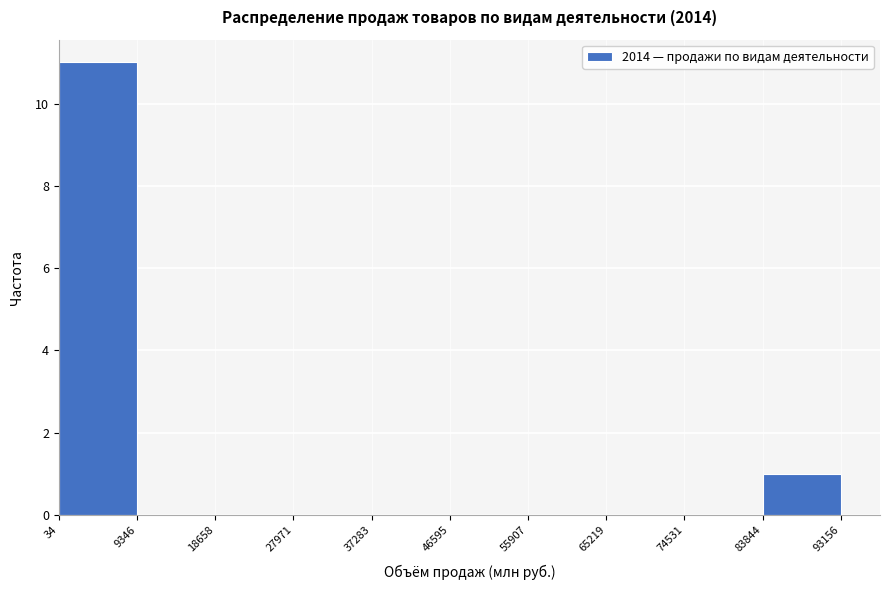

How tall is the bar that spans 34 to 9346 on the x-axis? The values are not printed on the chart, so give them approximately, as read against the axis.

11